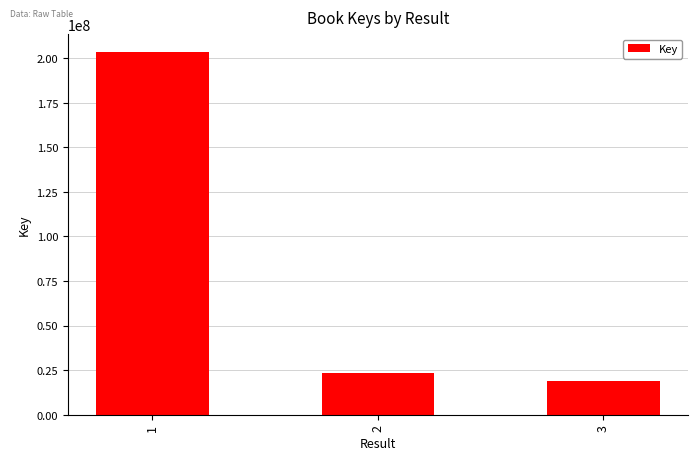

What is the value of the 2nd bar from the left?

23195470